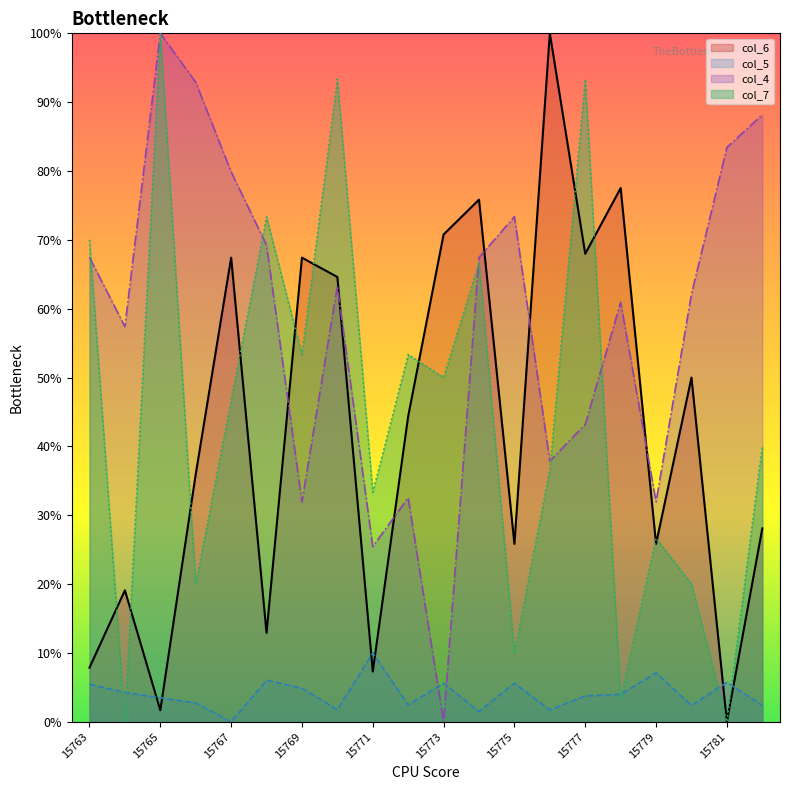

What are all the series names shown in the legend?

col_6, col_5, col_4, col_7